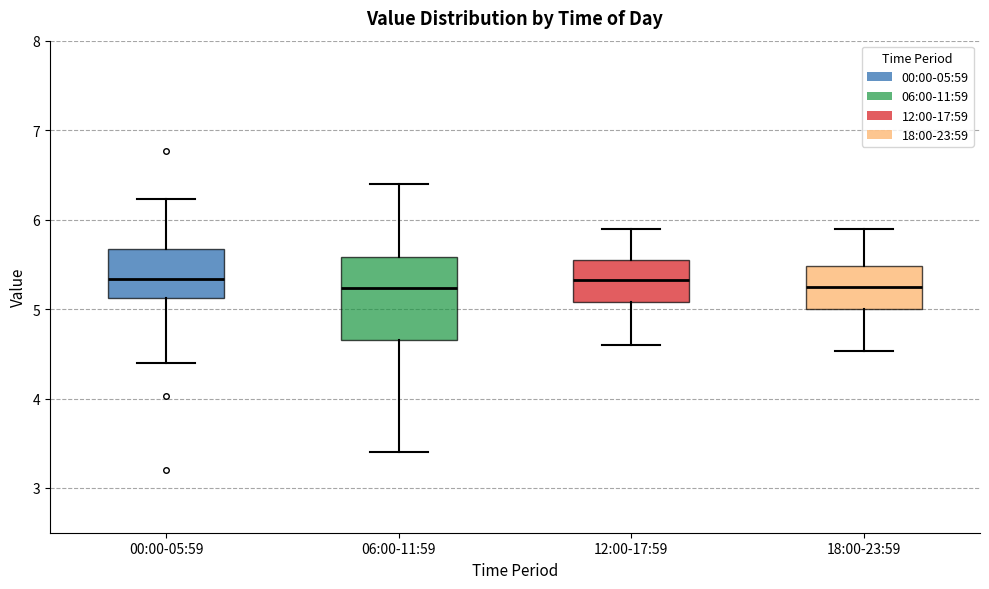

Reading left to right, read every box against the y-axis: the position of its median line, the range the box covers, and the ends of its whiskers. The values are not printed on the chart, so give them approximately, as read against the axis.

00:00-05:59: median 5.3, box 5.1 to 5.7, whiskers 4.4 to 6.2
06:00-11:59: median 5.2, box 4.7 to 5.6, whiskers 3.4 to 6.4
12:00-17:59: median 5.3, box 5.1 to 5.5, whiskers 4.6 to 5.9
18:00-23:59: median 5.3, box 5.0 to 5.5, whiskers 4.5 to 5.9